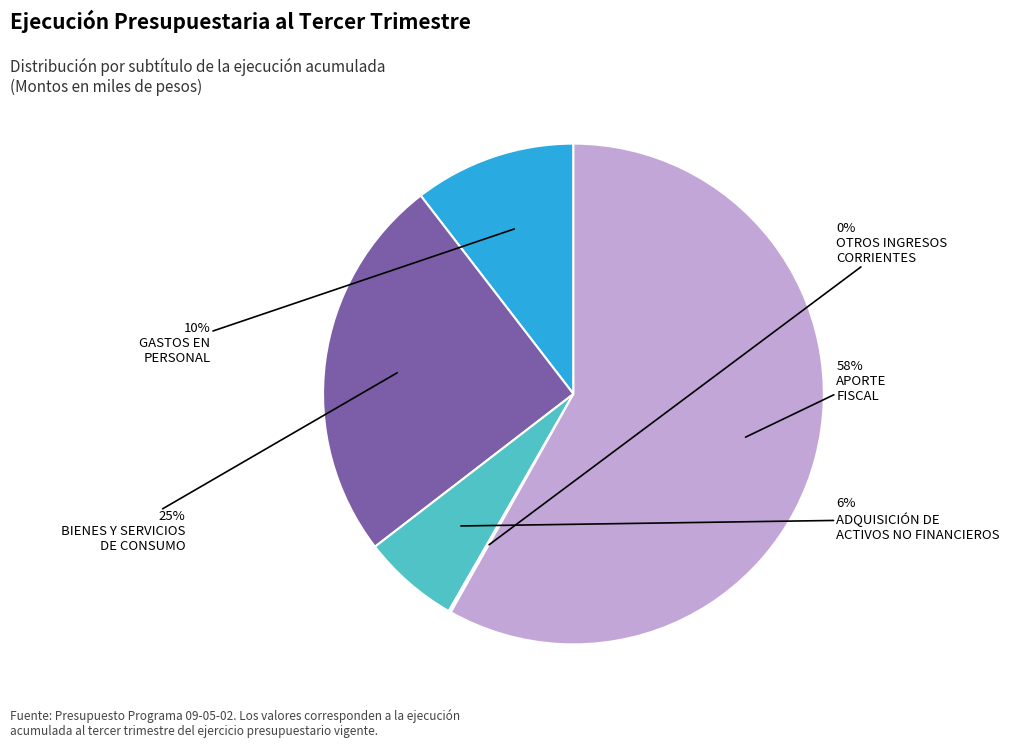

To the nearest percent, what is the average slice percentage?

20%